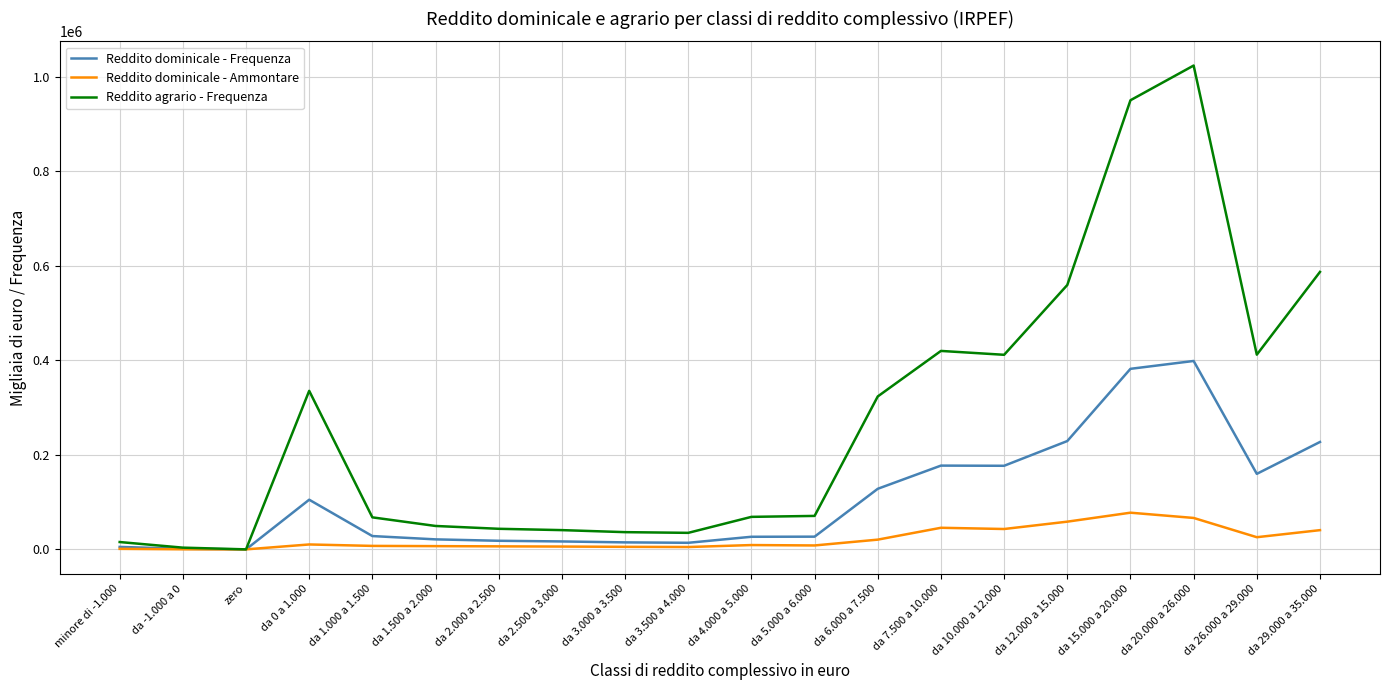

Count the number of data series in this chart.

3